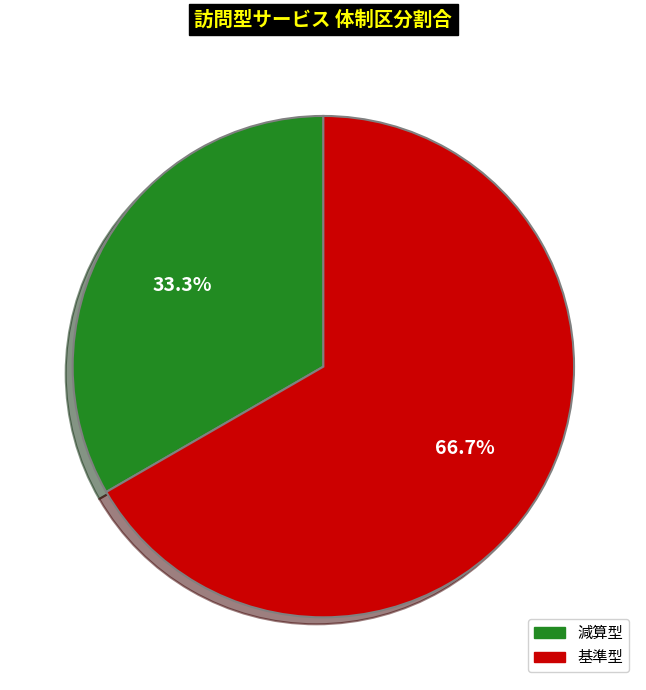

To the nearest percent, what is the average slice percentage?

50%